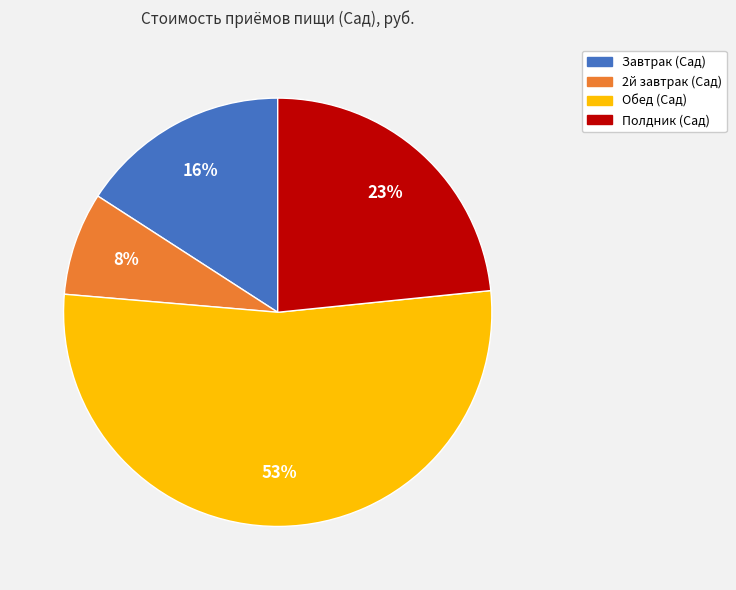

True or false: Полдник (Сад) accounts for 23% of the total.

True